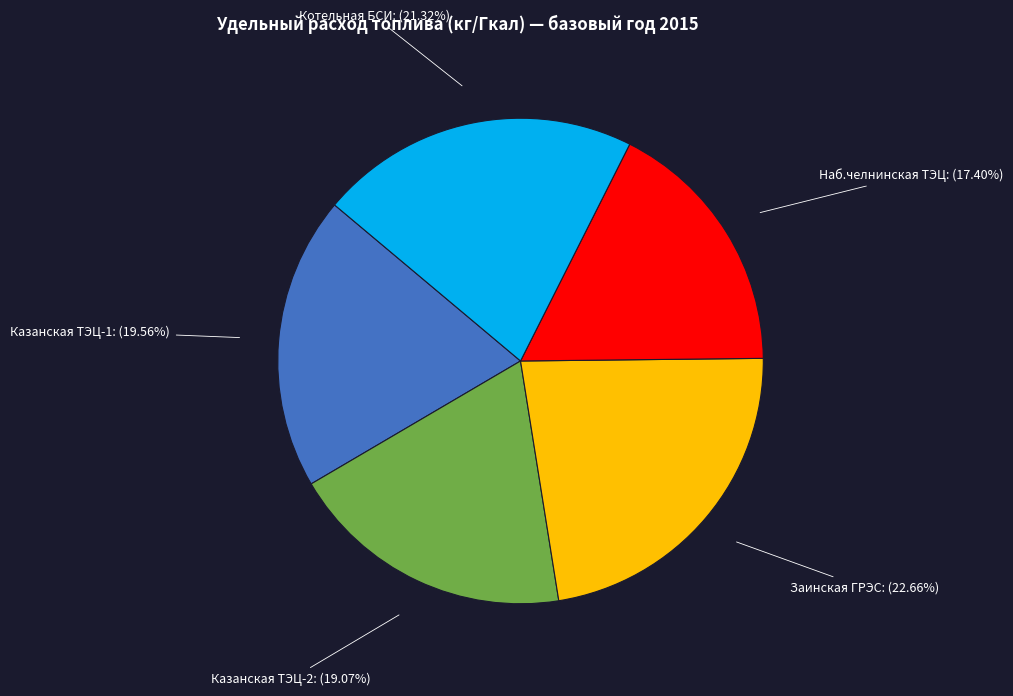

Does Наб.челнинская ТЭЦ represent more than half of the total?

No